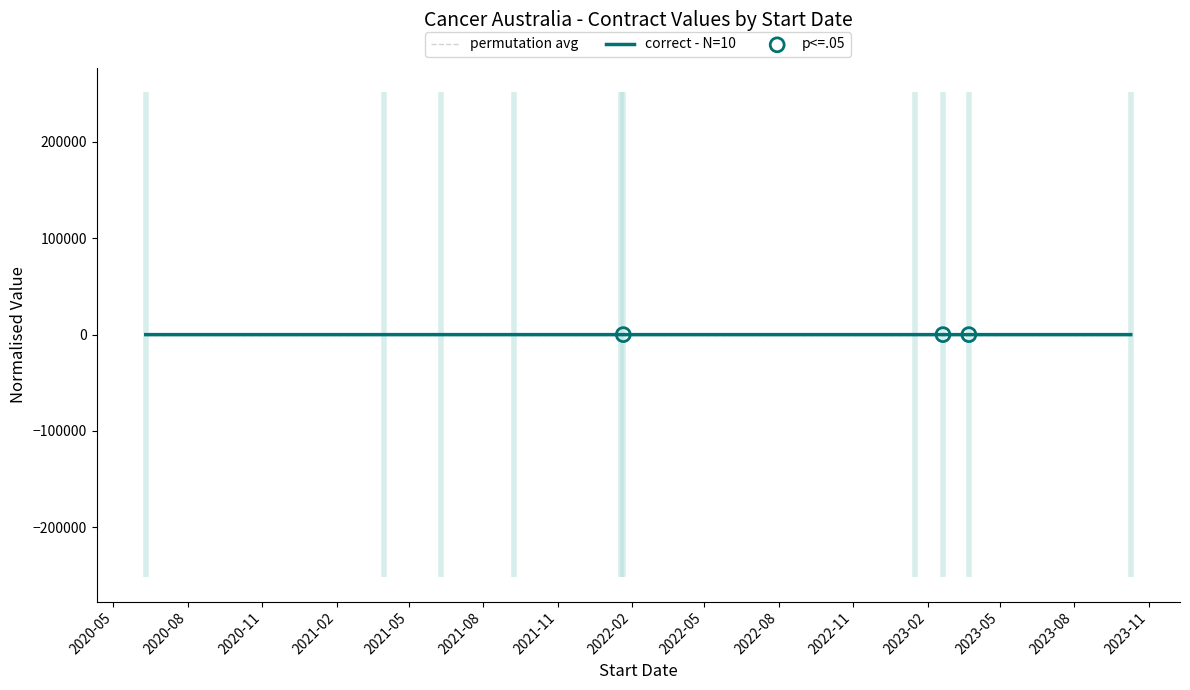

Which series contains the highest Y value?

correct - N=10